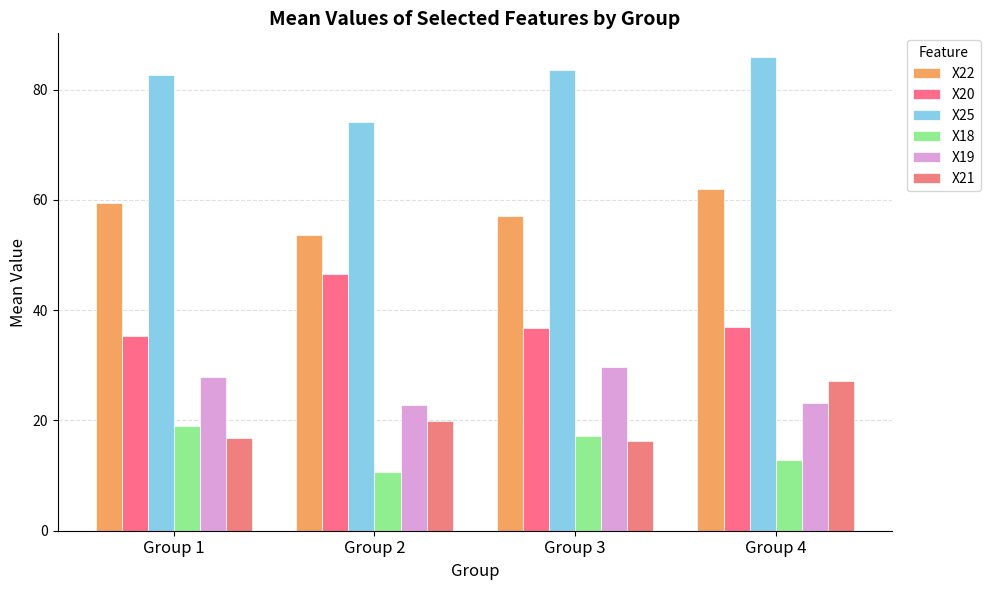

How many bars are there in each group?

6